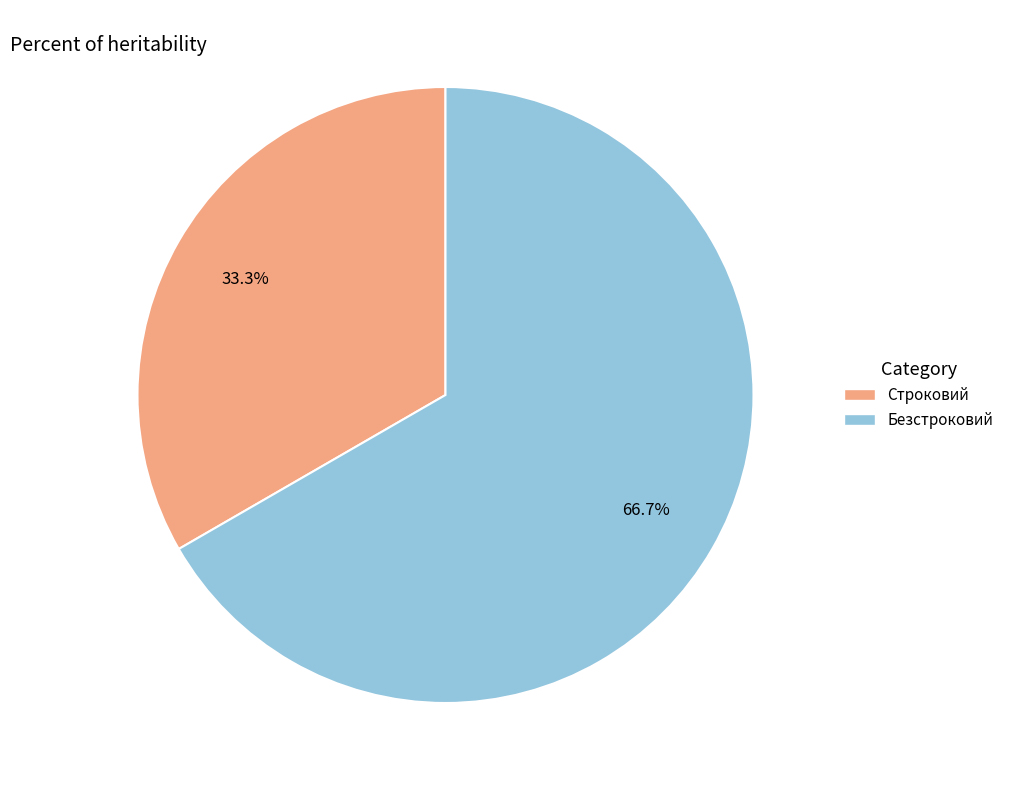

To the nearest percent, what percentage of the pie is Строковий?

33%